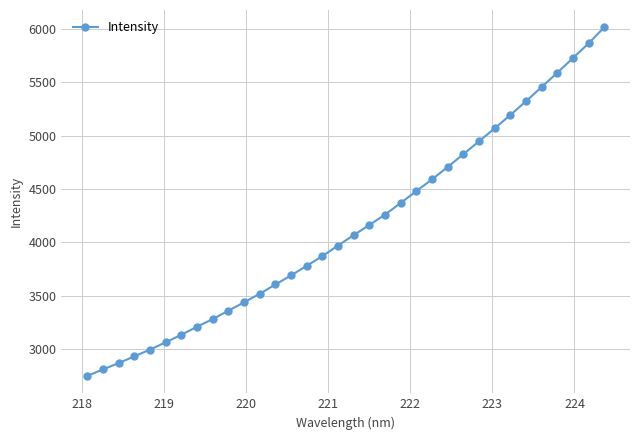

What is the value of the 29th point from the left?

5323.3